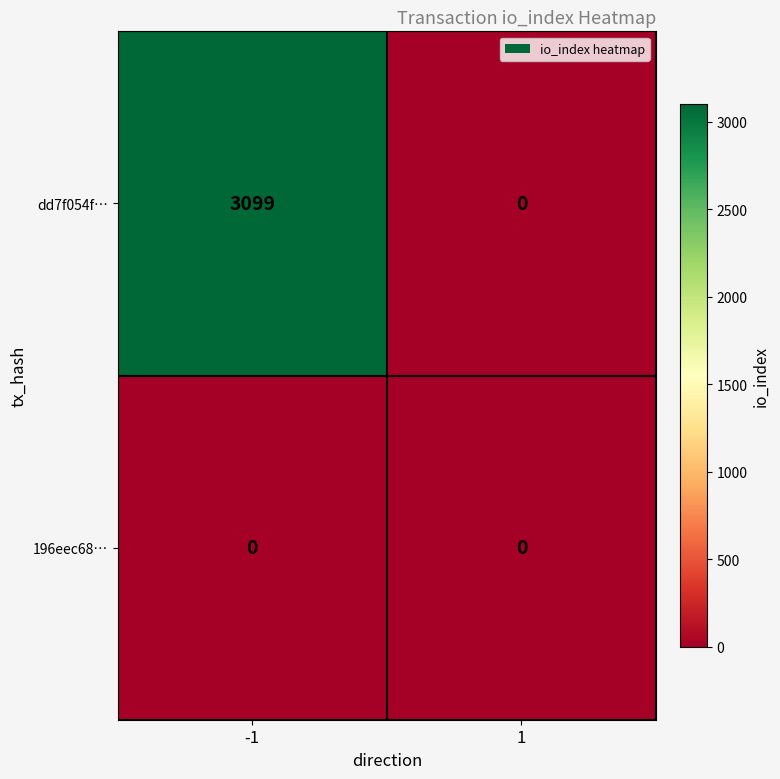

Which series changed the most between -1 and 1?

dd7f054f…